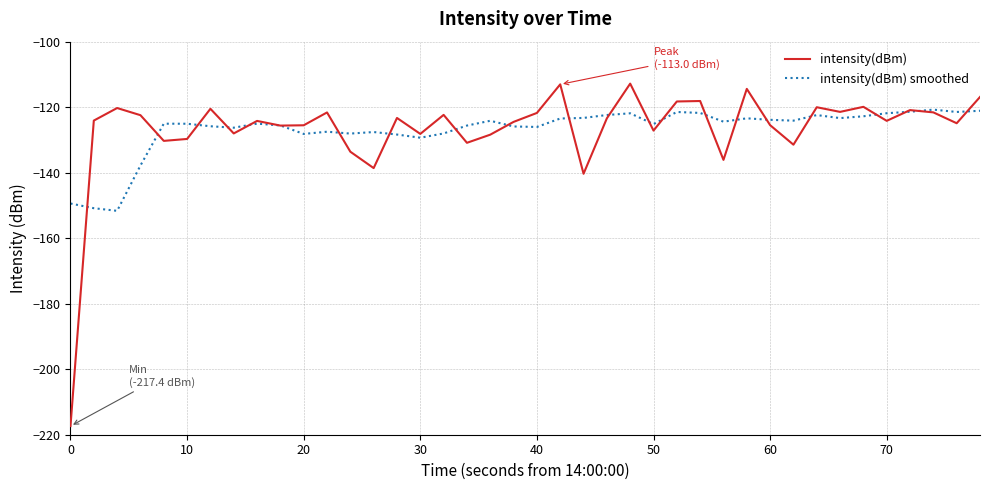

Rank the series by their maximum value, from lowest to highest.

intensity(dBm) smoothed, intensity(dBm)